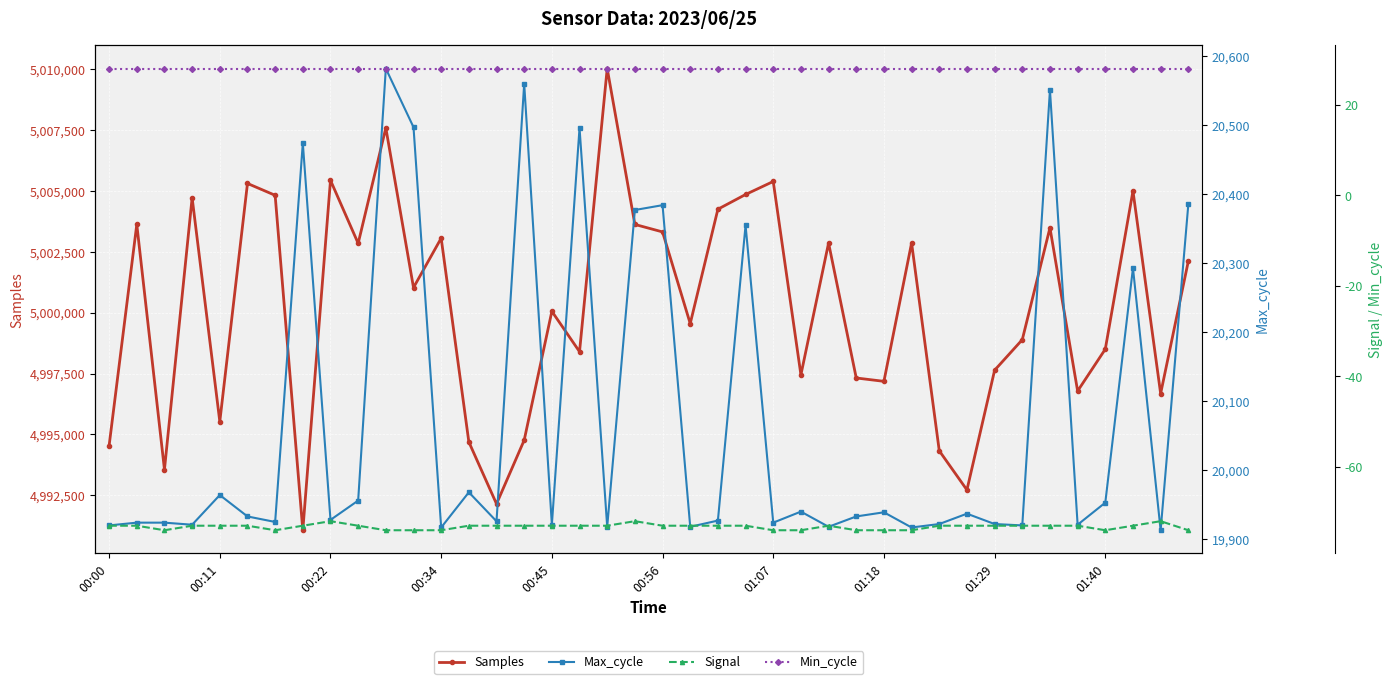

True or false: Samples and Signal cross at least once.

False